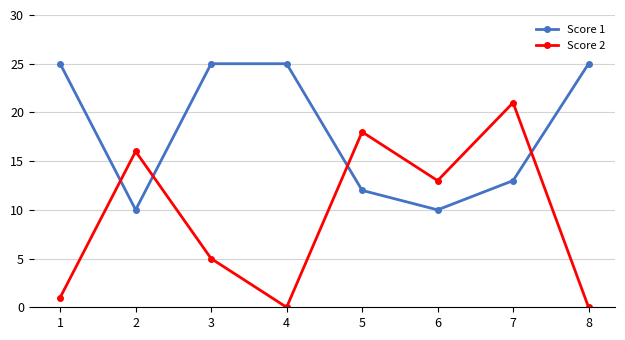

Which series has the largest total across all categories?

Score 1